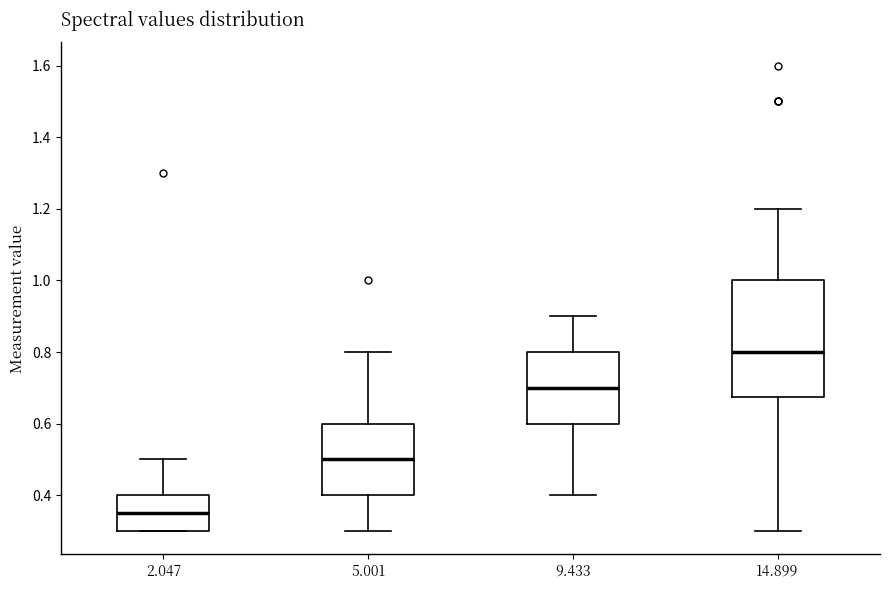

Reading left to right, read every box against the y-axis: the position of its median line, the range the box covers, and the ends of its whiskers. The values are not printed on the chart, so give them approximately, as read against the axis.

2.047: median 0.36, box 0.30 to 0.40, whiskers 0.30 to 0.50
5.001: median 0.50, box 0.40 to 0.60, whiskers 0.30 to 0.80
9.433: median 0.70, box 0.60 to 0.80, whiskers 0.40 to 0.90
14.899: median 0.80, box 0.68 to 1.00, whiskers 0.30 to 1.20